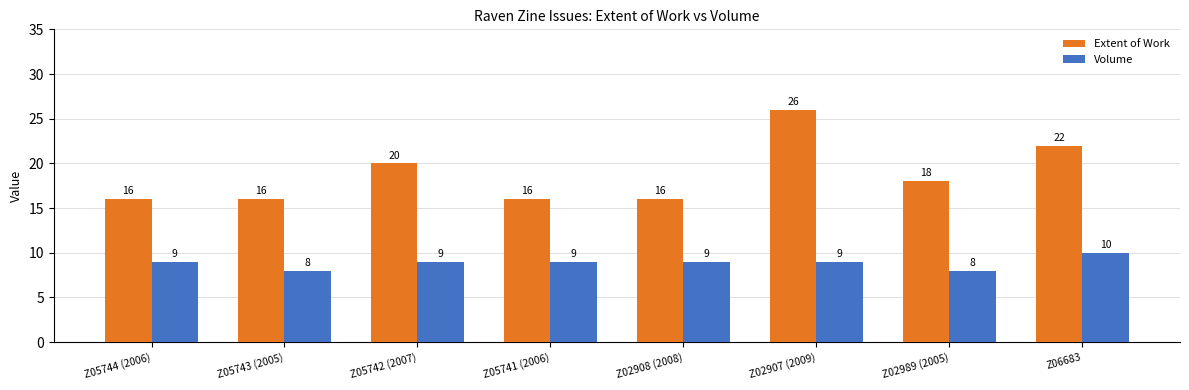

Which series changed the most between Z05744 (2006) and Z05743 (2005)?

Volume